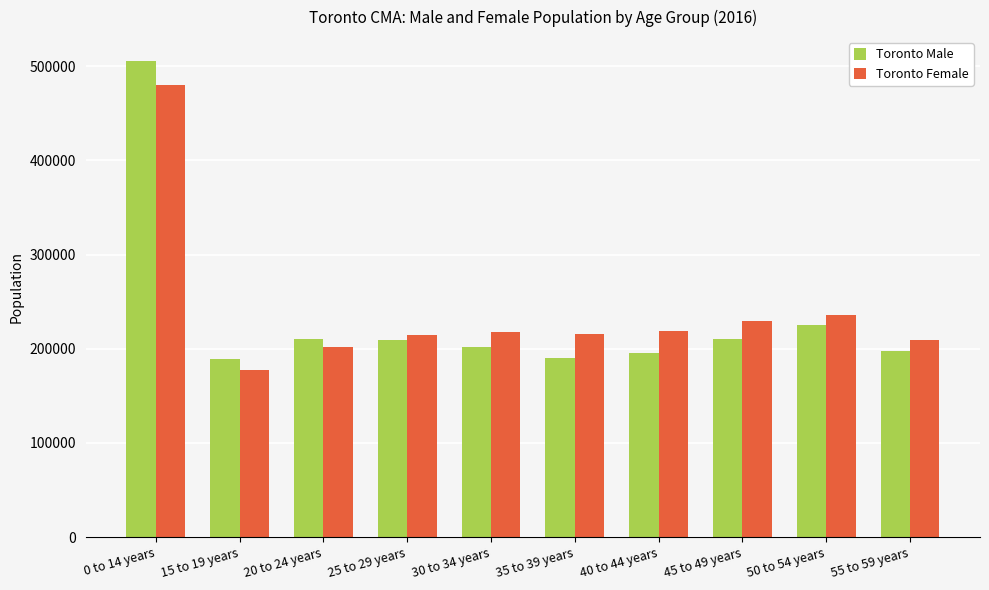

The Toronto Female series shows 285679 at 55 to 59 years. True or false?

False